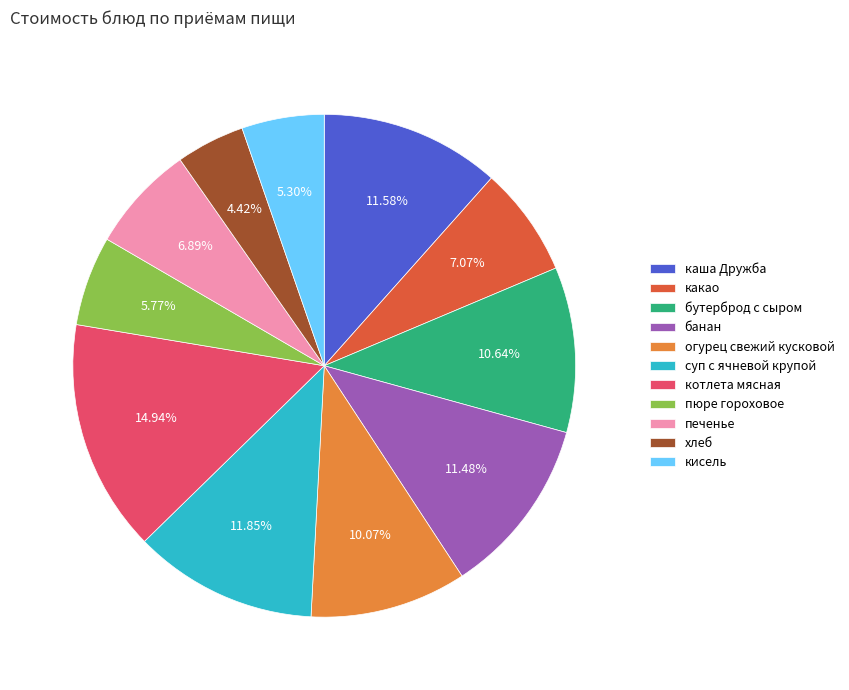

What is the smallest slice in the pie chart?

хлеб